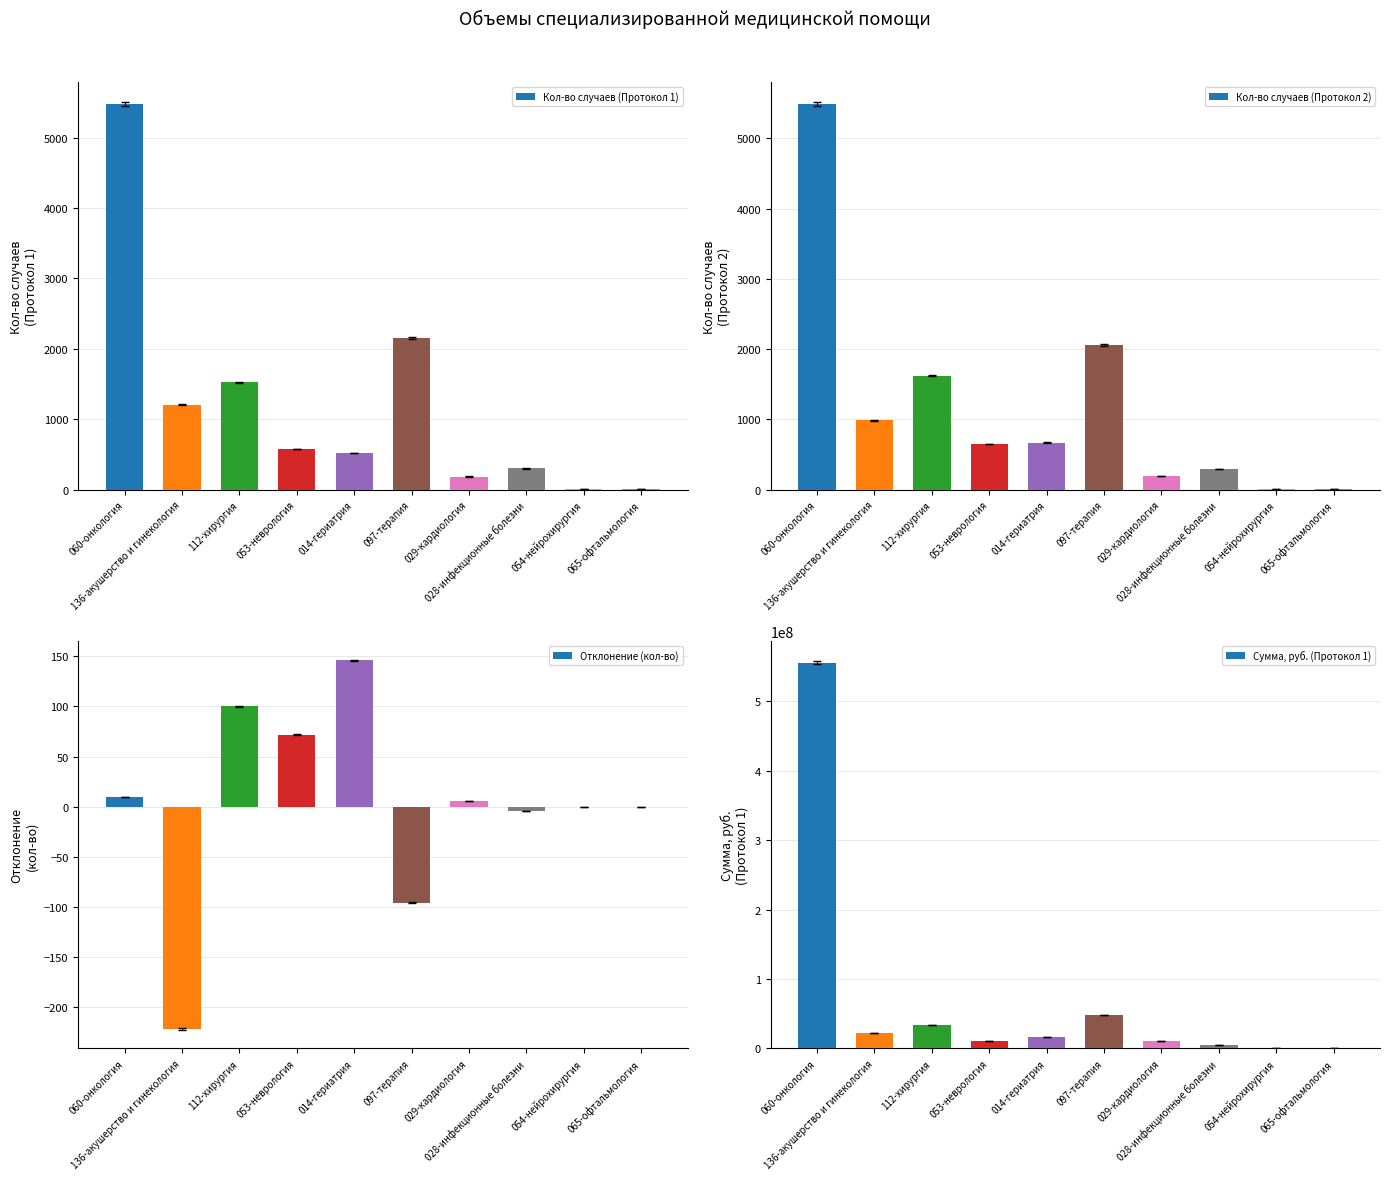

What is the approximate value of Сумма, руб. (Протокол 1) at 028-инфекционные болезни?

5348361.6